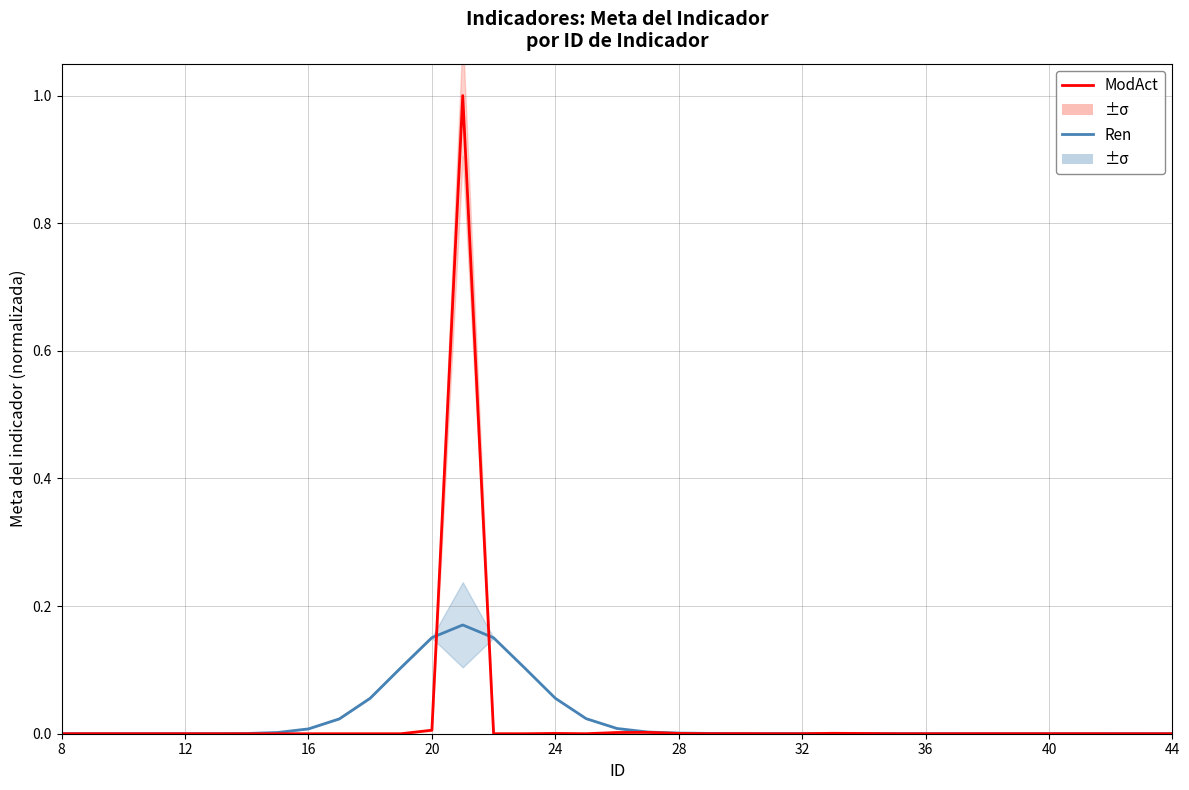

The Ren series shows 0.0 at 36. True or false?

True